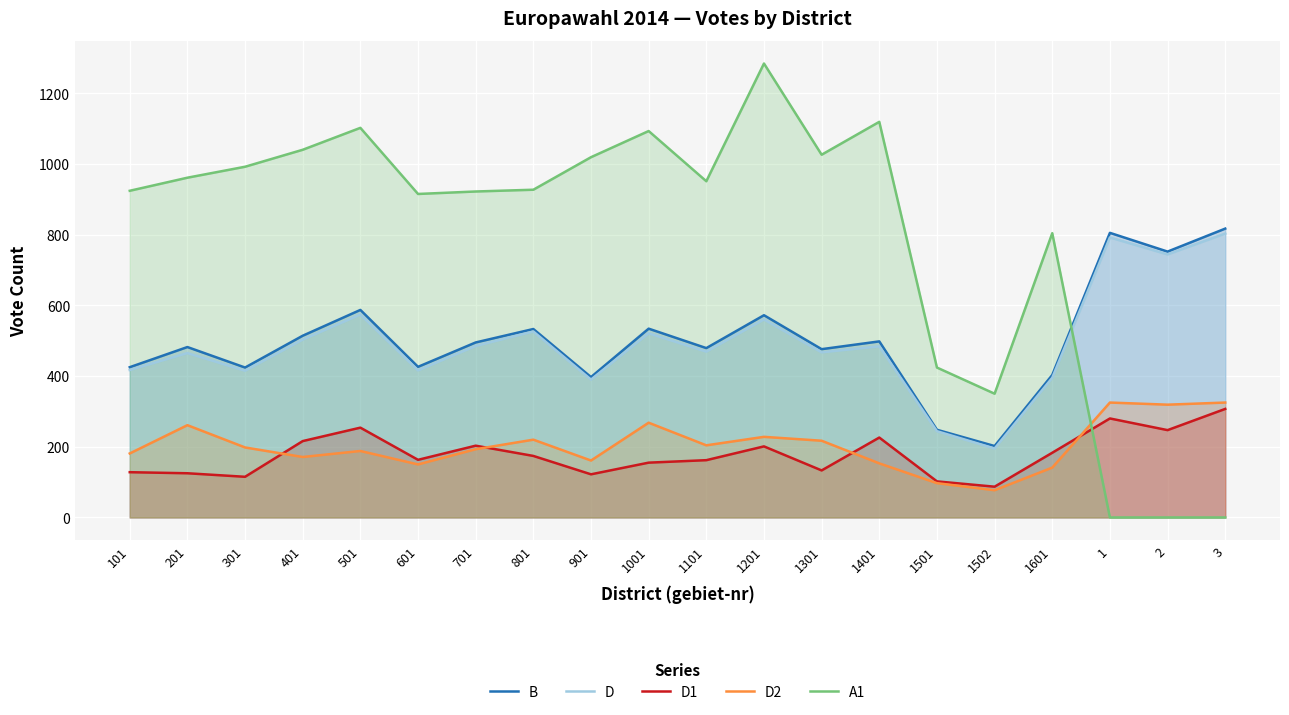

What is the difference between the second highest and minimum values in the A1 series?

1119